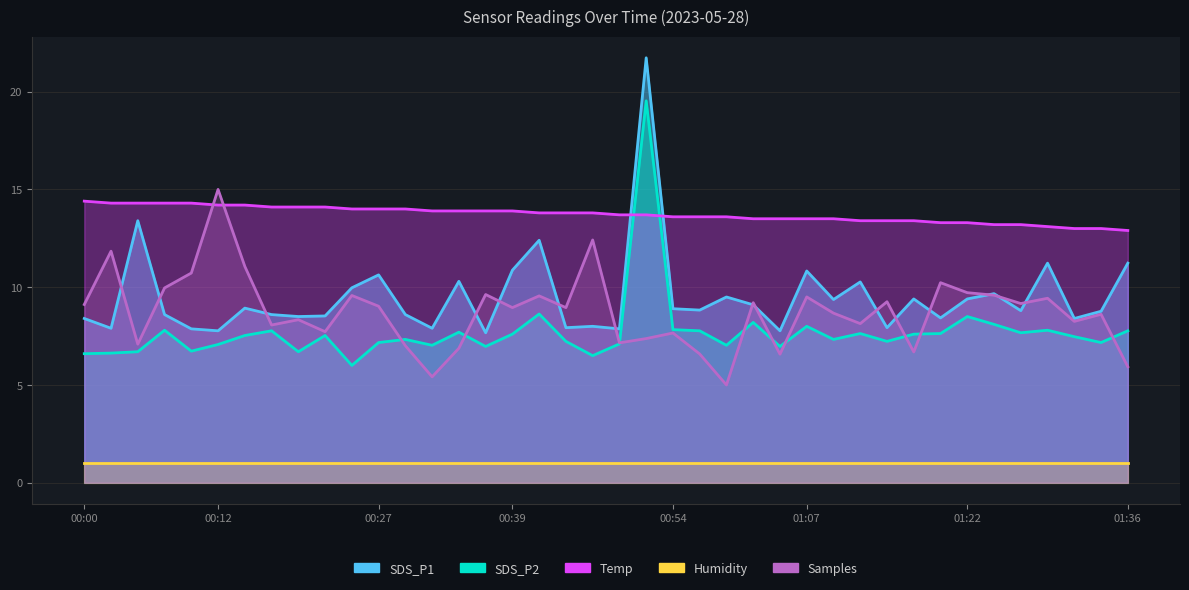

True or false: SDS_P1 and SDS_P2 cross at least once.

False